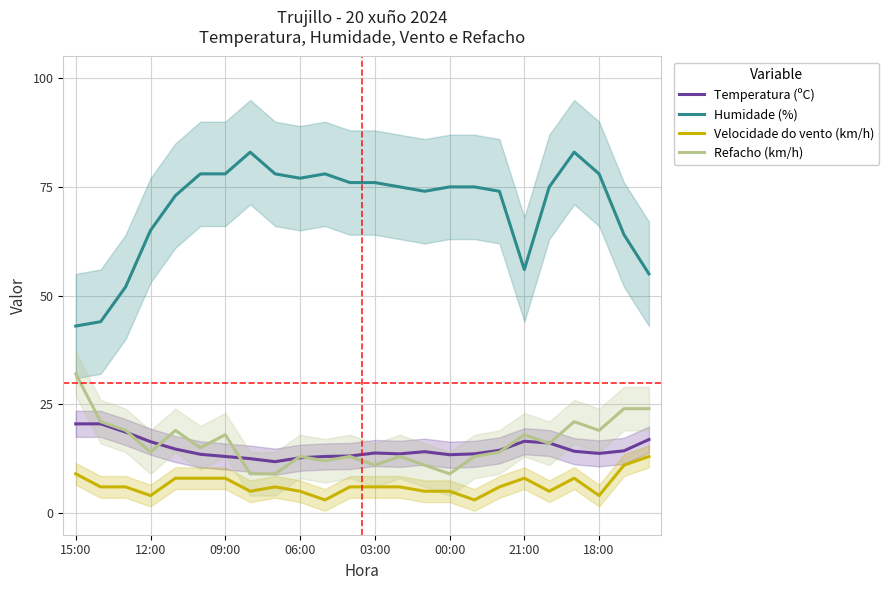

What is the difference between the Velocidade do vento (km/h) values at 09:00 and 15:00?

1.0